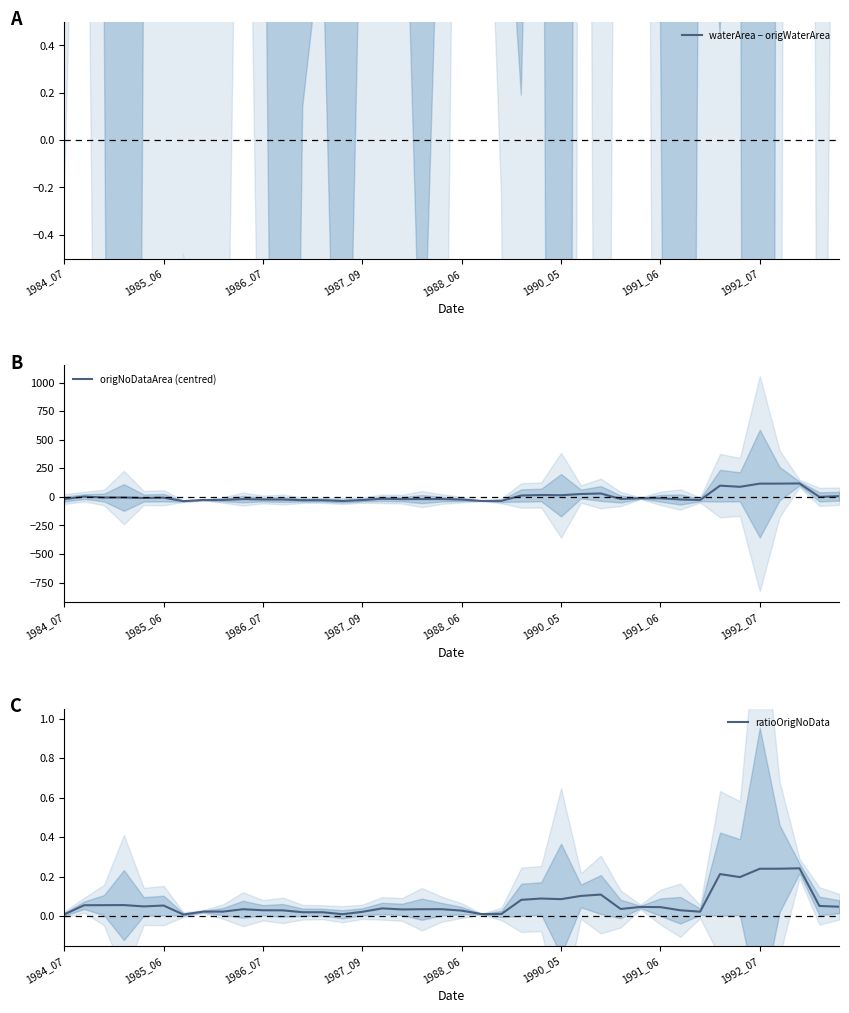

At which label does waterArea − origWaterArea first exceed 6?

1985_06